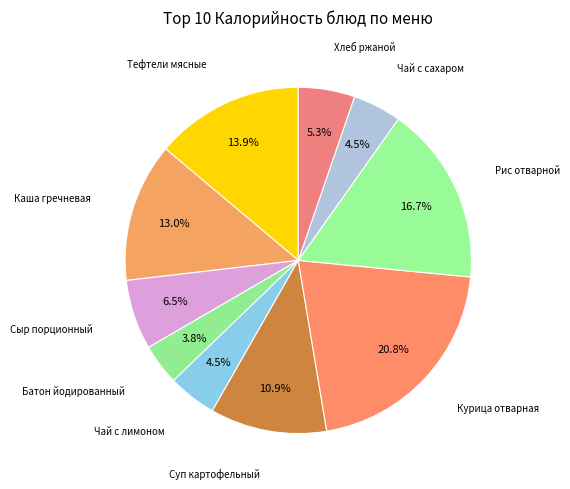

How many segments does this pie chart have?

10